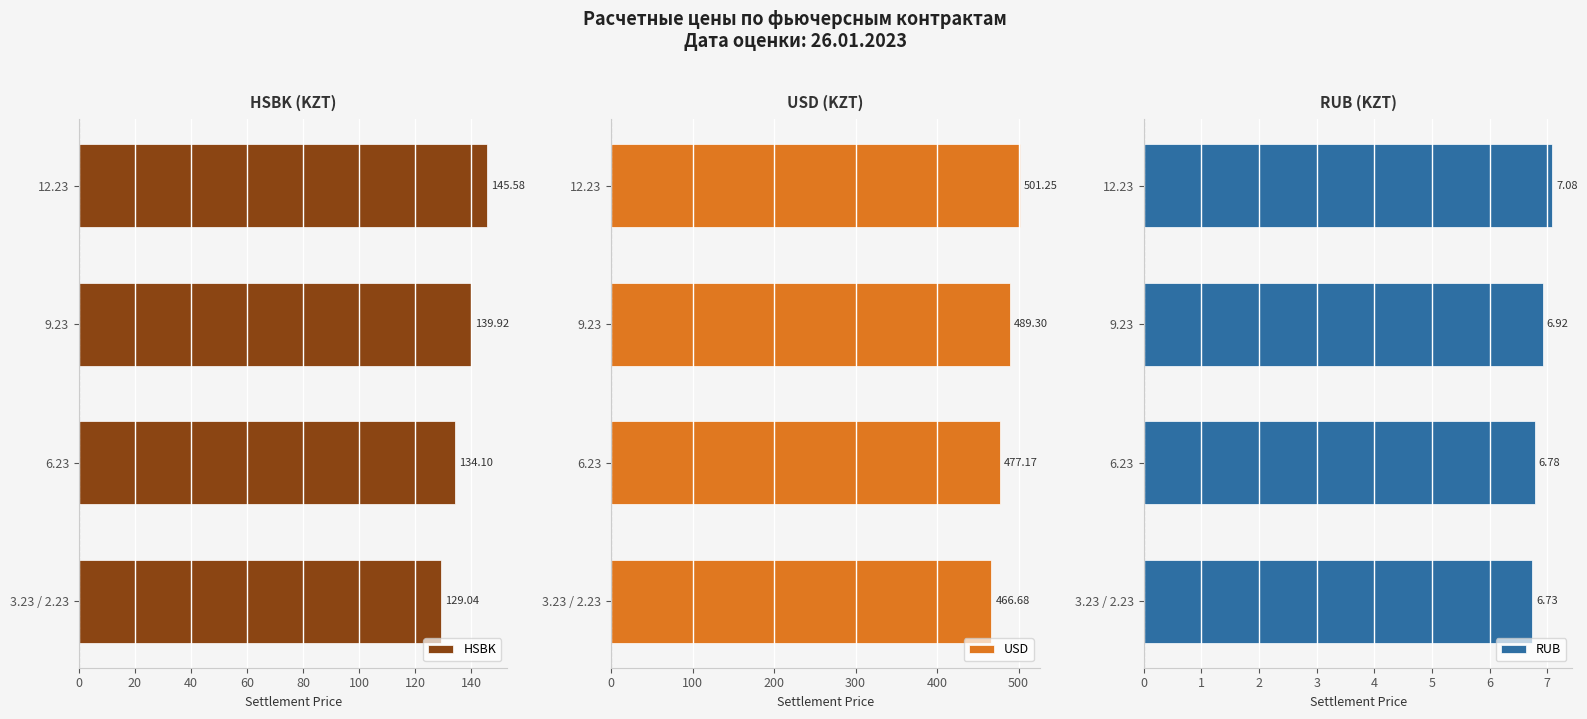

Reading left to right, extract all data points from this chart.

HSBK: 129.0	134.1	139.9	145.6
USD: 466.7	477.2	489.3	501.2
RUB: 6.7	6.8	6.9	7.1